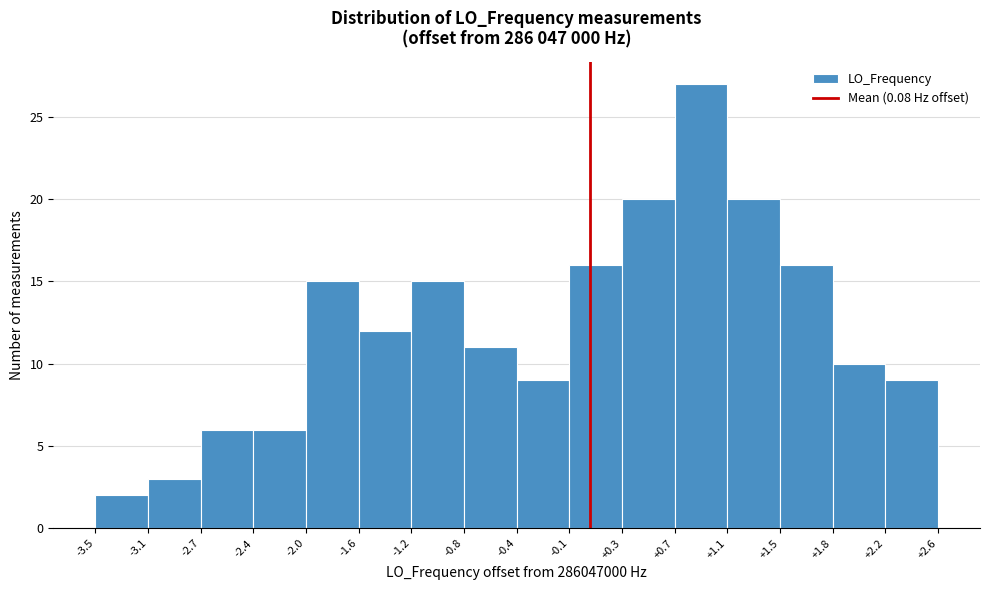

Reading left to right, list every bar in this chart as the range it spans on the x-axis followed by its height. The values are not printed on the chart, so give them approximately, as read against the axis.

-3.5 to -3.1: 2
-3.1 to -2.7: 3
-2.7 to -2.4: 6
-2.4 to -2.0: 6
-2.0 to -1.6: 15
-1.6 to -1.2: 12
-1.2 to -0.8: 15
-0.8 to -0.4: 11
-0.4 to -0.1: 9
-0.1 to +0.3: 16
+0.3 to +0.7: 20
+0.7 to +1.1: 27
+1.1 to +1.5: 20
+1.5 to +1.8: 16
+1.8 to +2.2: 10
+2.2 to +2.6: 9